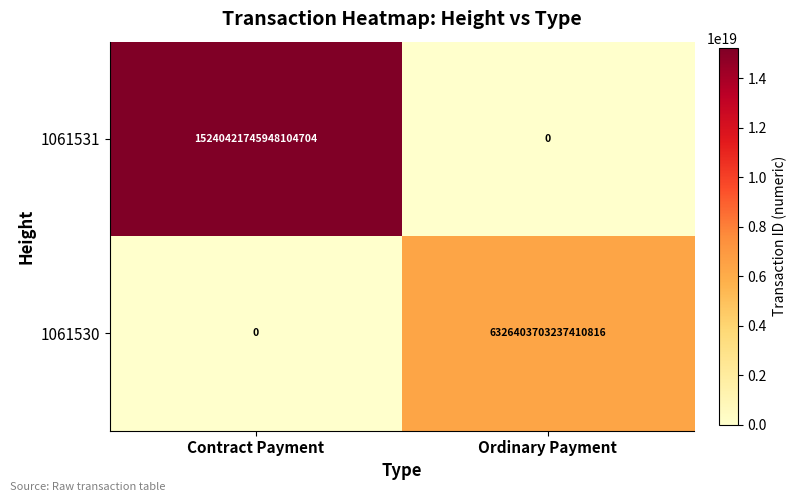

The value of 1061530 at Contract Payment is -2641291185805831168. True or false?

False